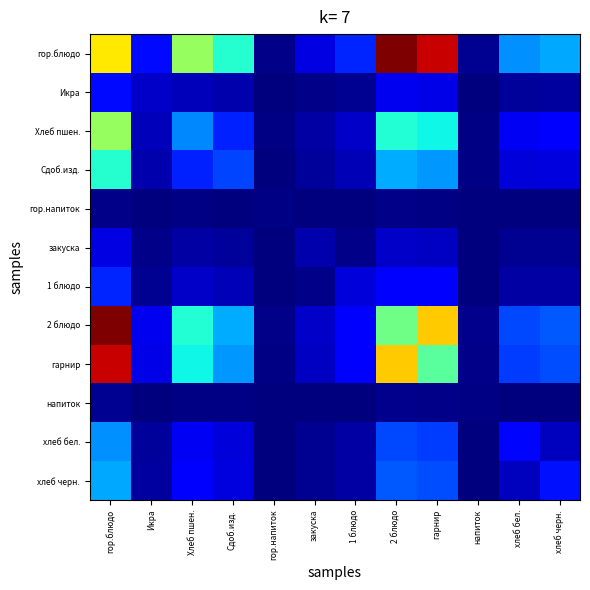

Which series has the largest total across all categories?

гор.блюдо